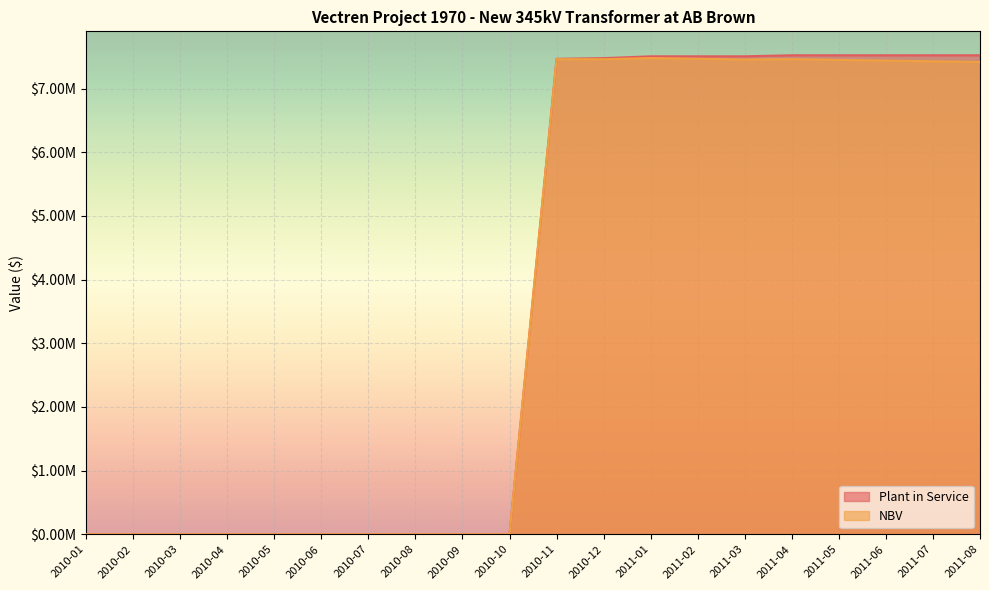

In NBV, how many points are higher than both neighbors (excluding endpoints)?

3